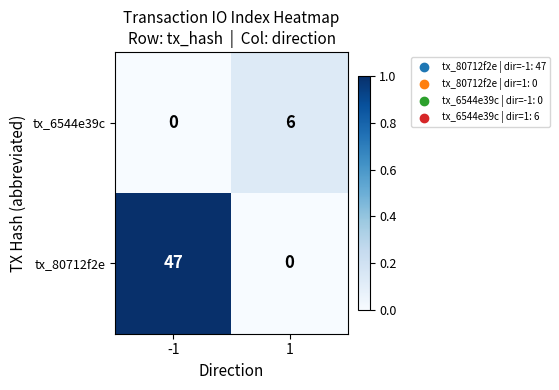

Which series has the widest spread of values?

tx_80712f2e